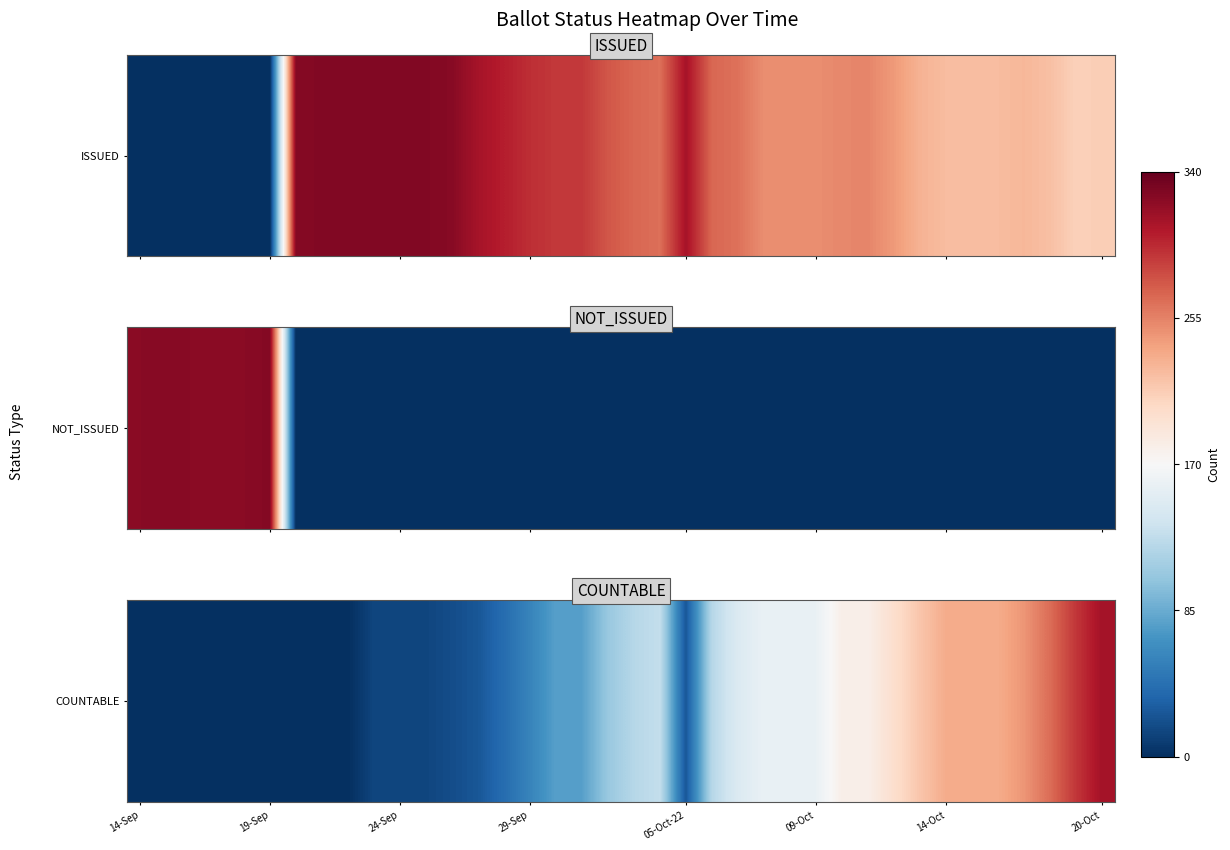

Reading left to right, extract all data points from this chart.

0	0	0	0	0	0	0	0	0	14	14	14	19	25	40	57	77	77	106	122	129	25	122	146	158	158	158	180	180	199	217	233	233	233	245	265	291	312